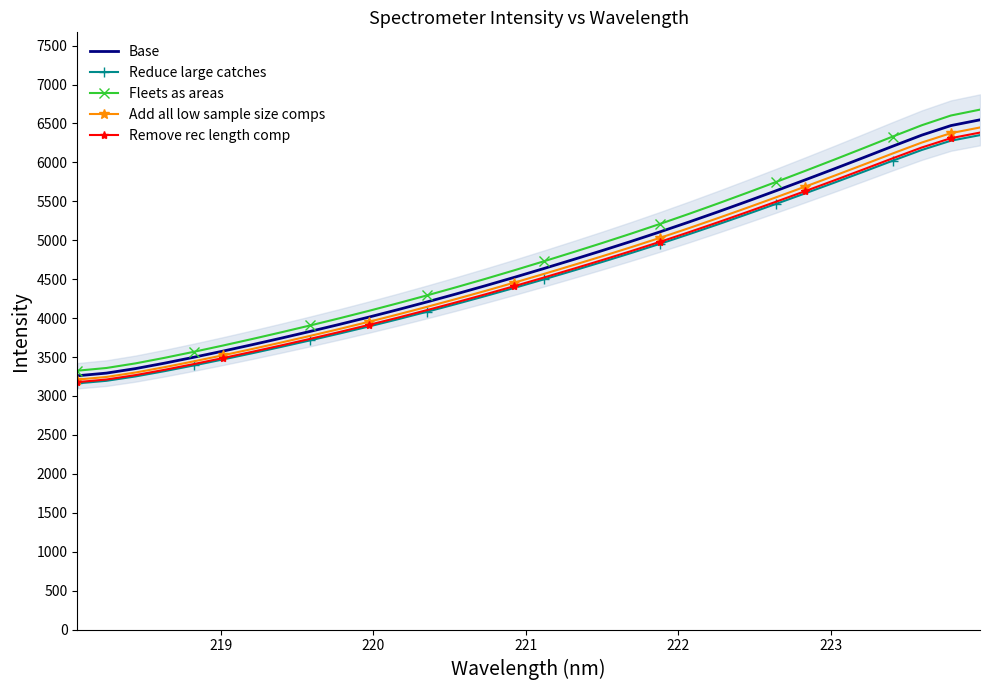

True or false: Remove rec length comp and Reduce large catches intersect in this chart.

False